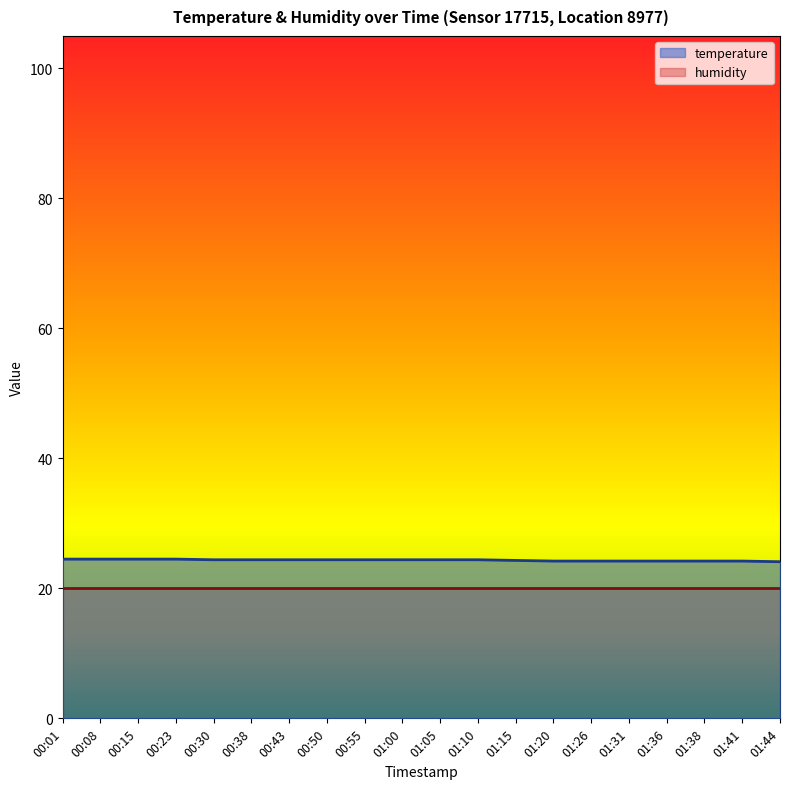

Reading left to right, extract all data points from this chart.

00:01=24.5	00:08=24.5	00:15=24.5	00:23=24.5	00:30=24.4	00:38=24.4	00:43=24.4	00:50=24.4	00:55=24.4	01:00=24.4	01:05=24.4	01:10=24.4	01:15=24.3	01:20=24.2	01:26=24.2	01:31=24.2	01:36=24.2	01:38=24.2	01:41=24.2	01:44=24.1